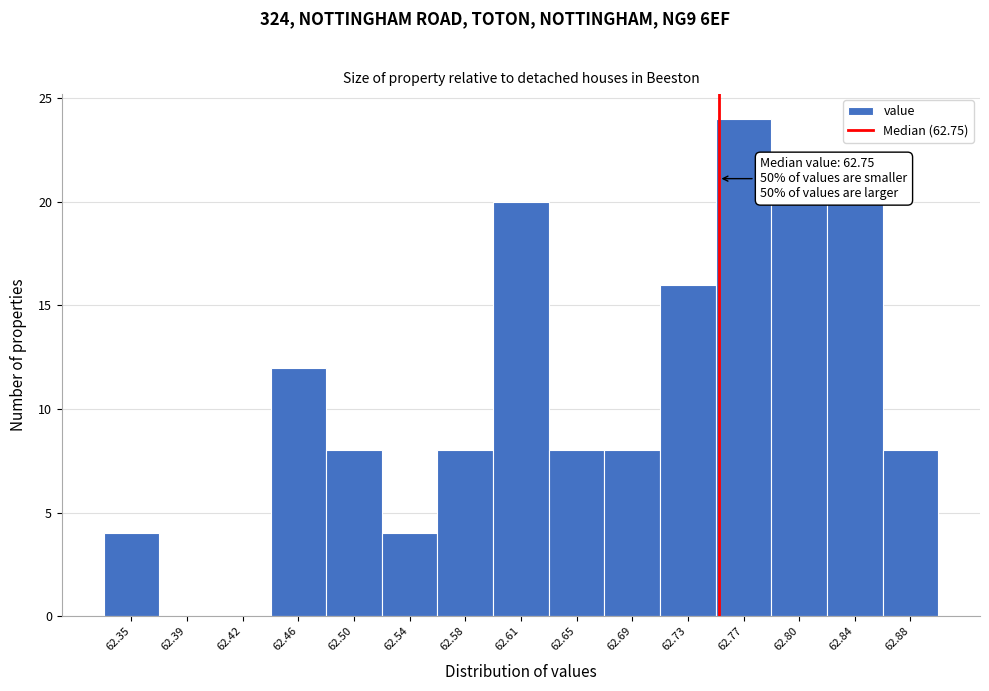

Which range on the x-axis has the tallest bar?

62.748 to 62.786